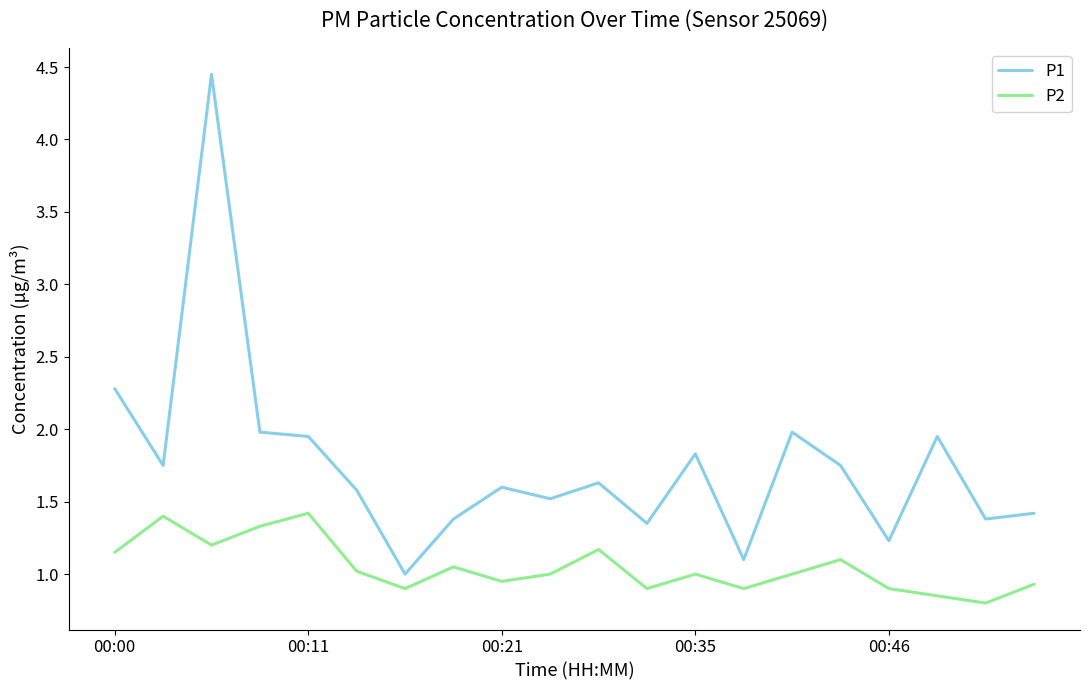

List the series in order of their peak value, lowest first.

P2, P1